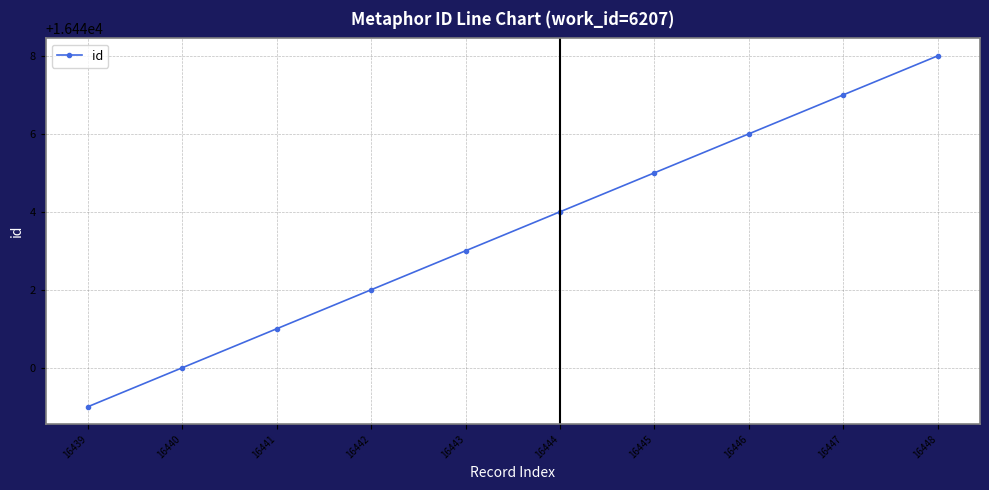

Does the chart display data point markers on the line(s)?

Yes